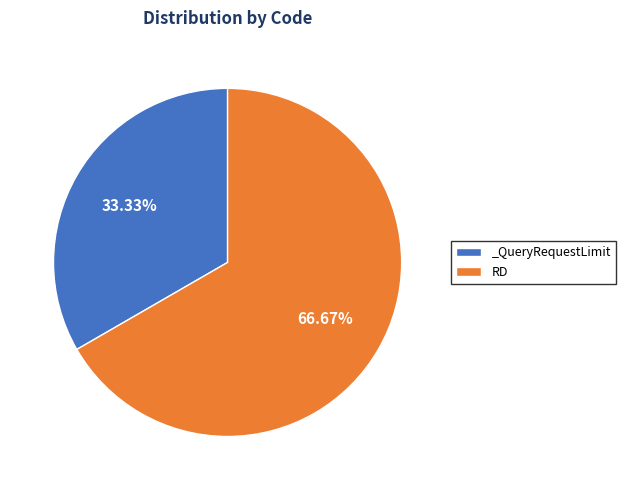

Which has a higher value, _QueryRequestLimit or RD?

RD